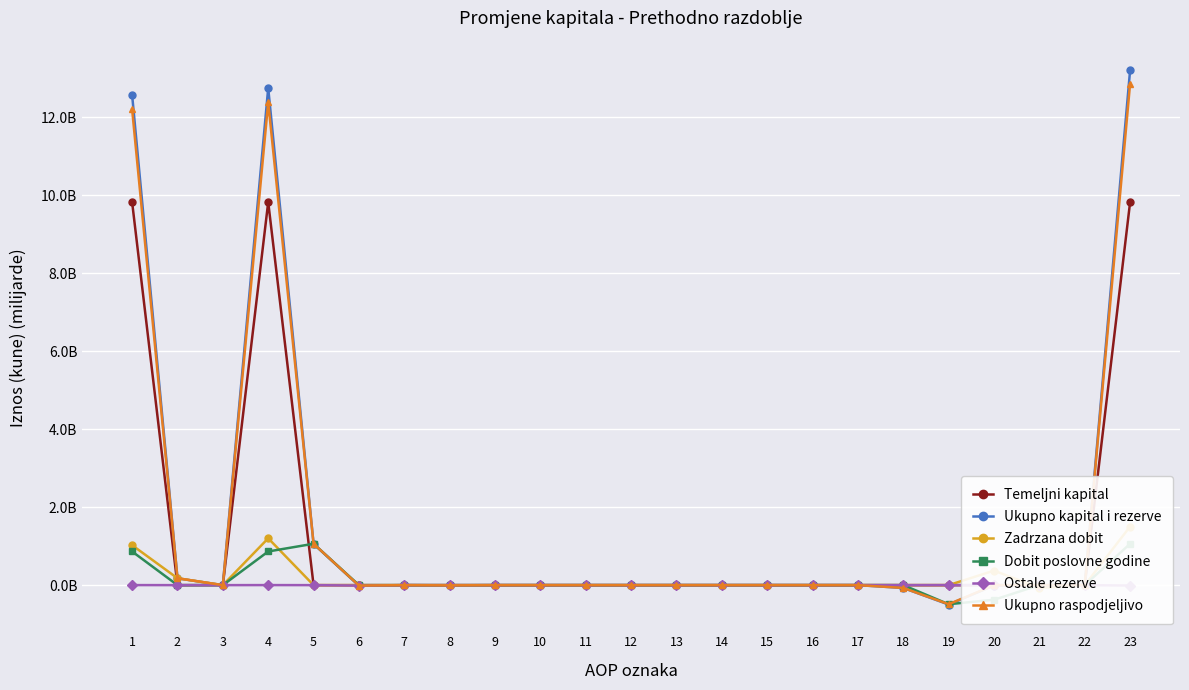

Which series changed the most between 15 and 16?

Temeljni kapital